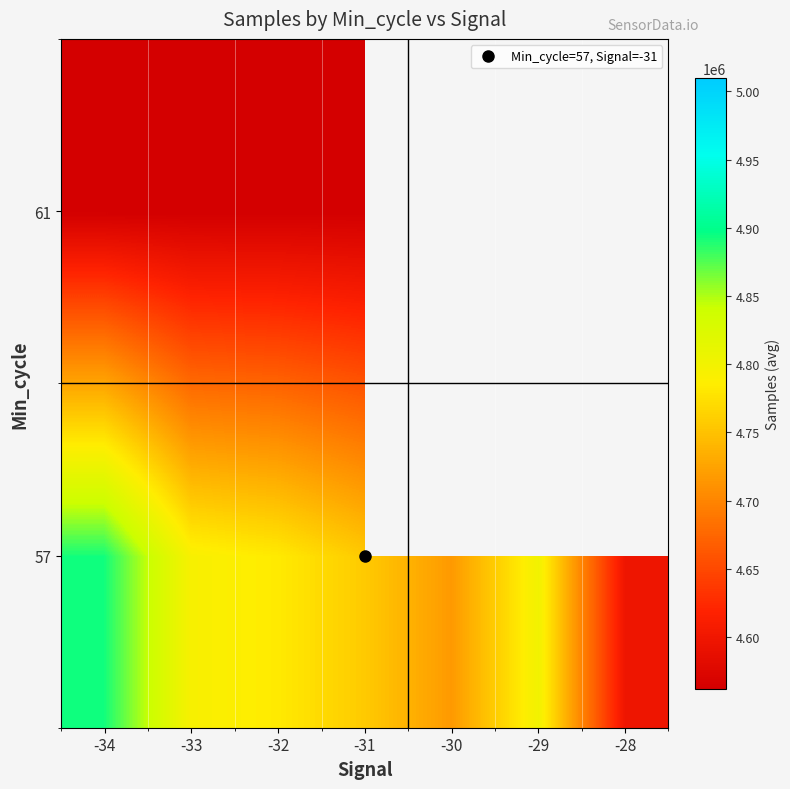

What is the smallest value displayed?

4562457.0